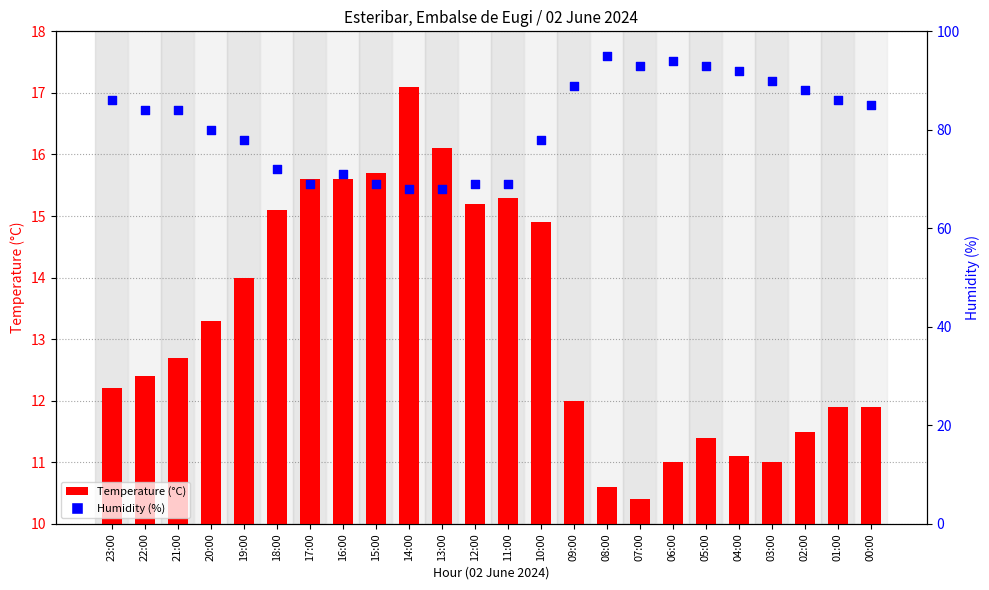

Which series has the largest total across all categories?

Humidity (%)